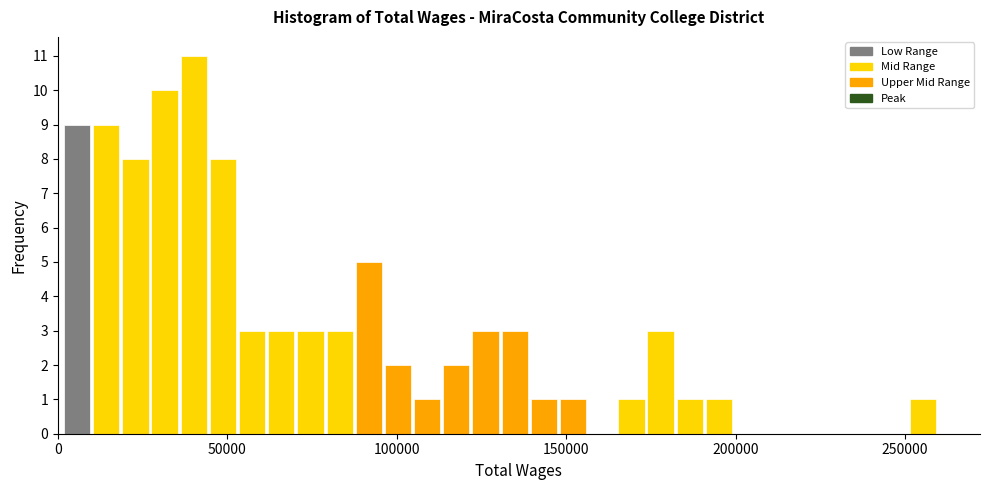

Around what value on the x-axis is the tallest bar? Give the approximate position of its centre, as read against the axis.

40000